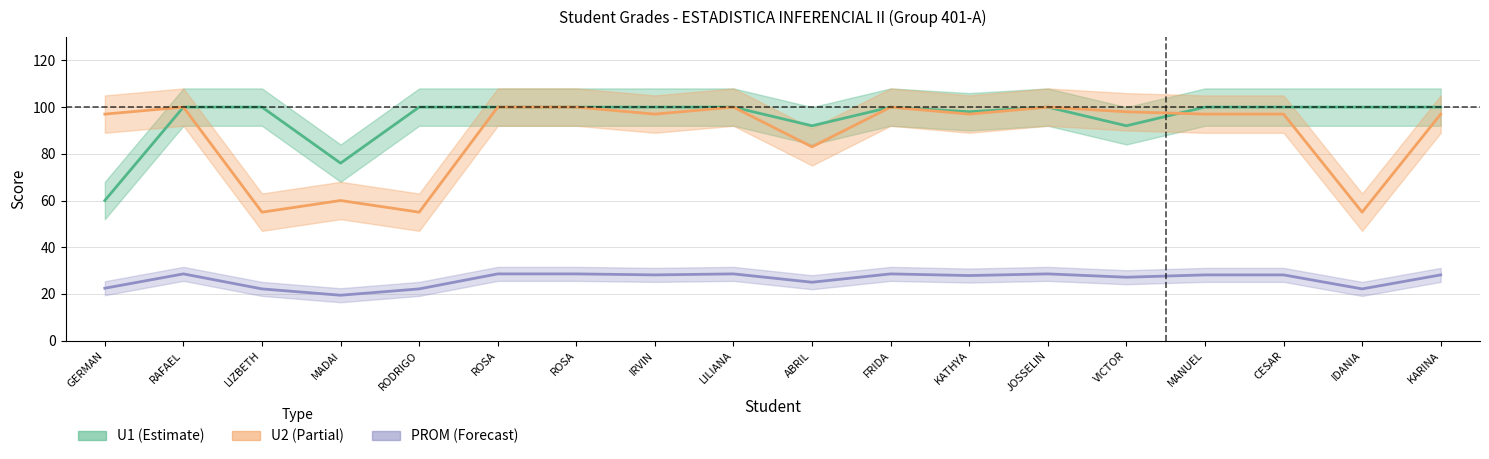

The U1 series shows 159.0 at MANUEL. True or false?

False